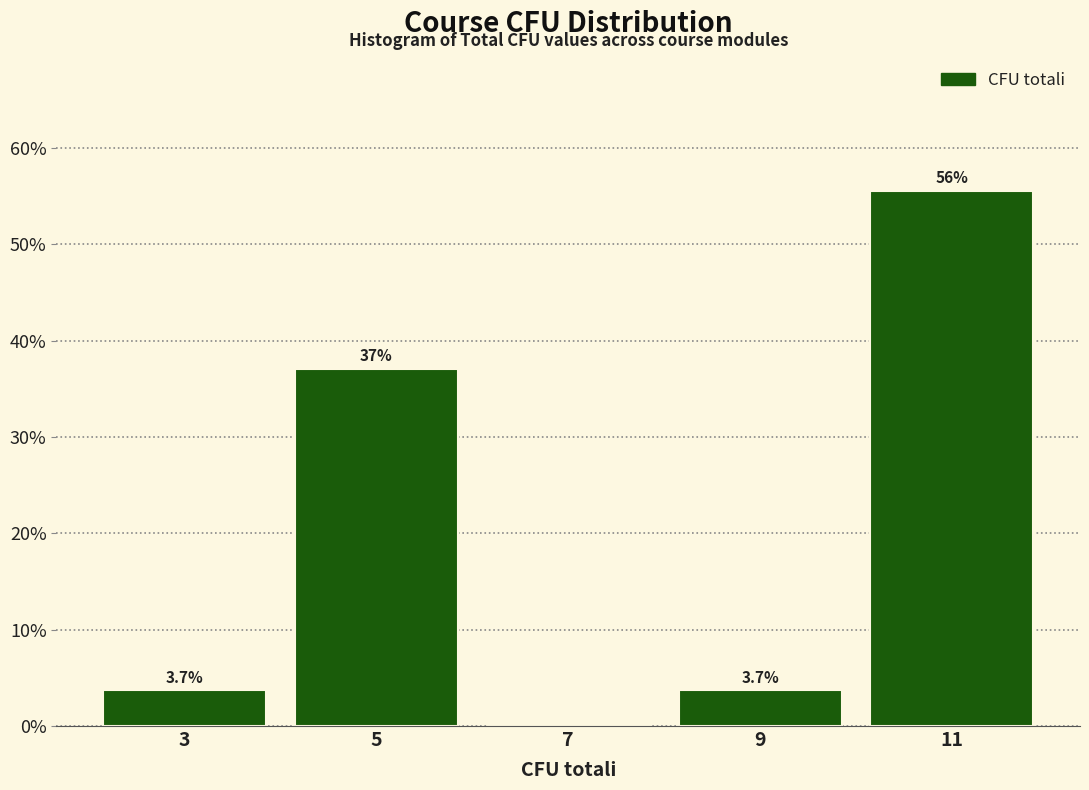

Reading right to left, extract all data points from this chart.

11=55.6	9=3.7	7=0.0	5=37.0	3=3.7